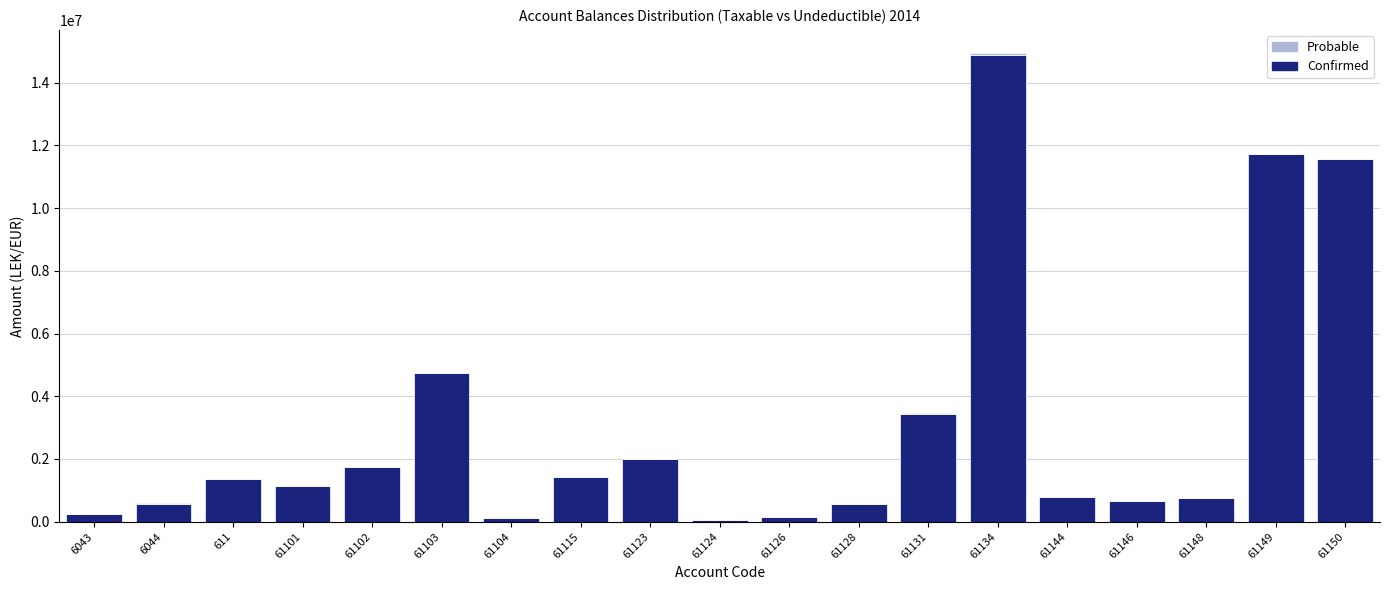

At which category is the sum across all series the highest?

61134